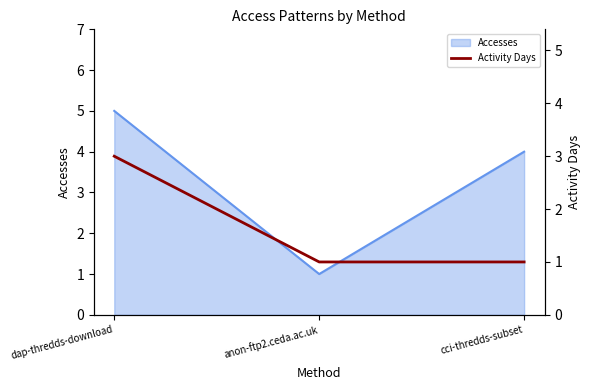

Which category has the lowest value in the Accesses series?

anon-ftp2.ceda.ac.uk